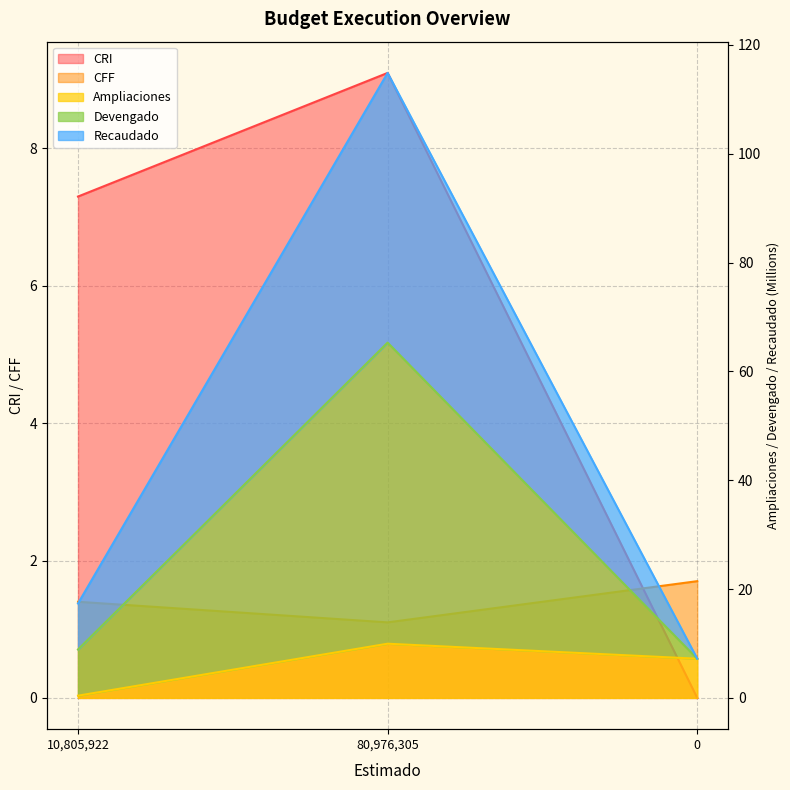

At which category is the sum across all series the highest?

80976305